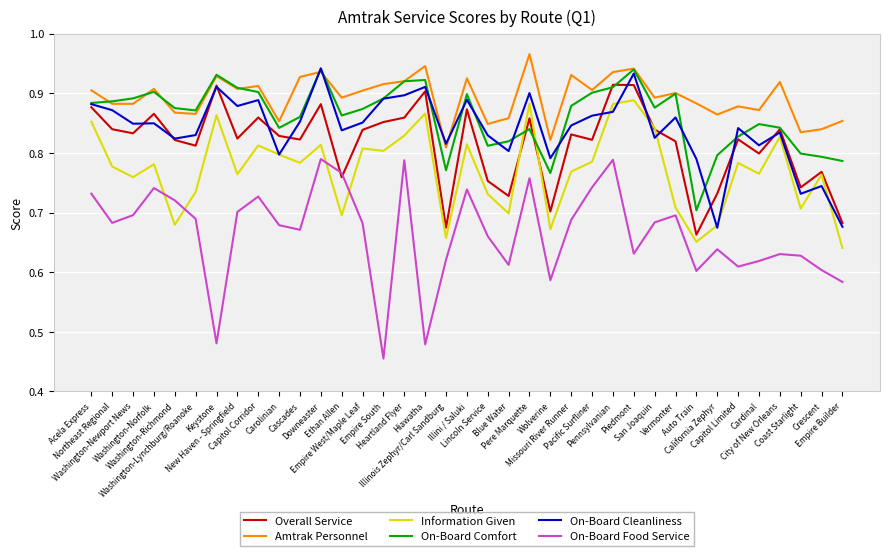

Does the chart display data point markers on the line(s)?

No